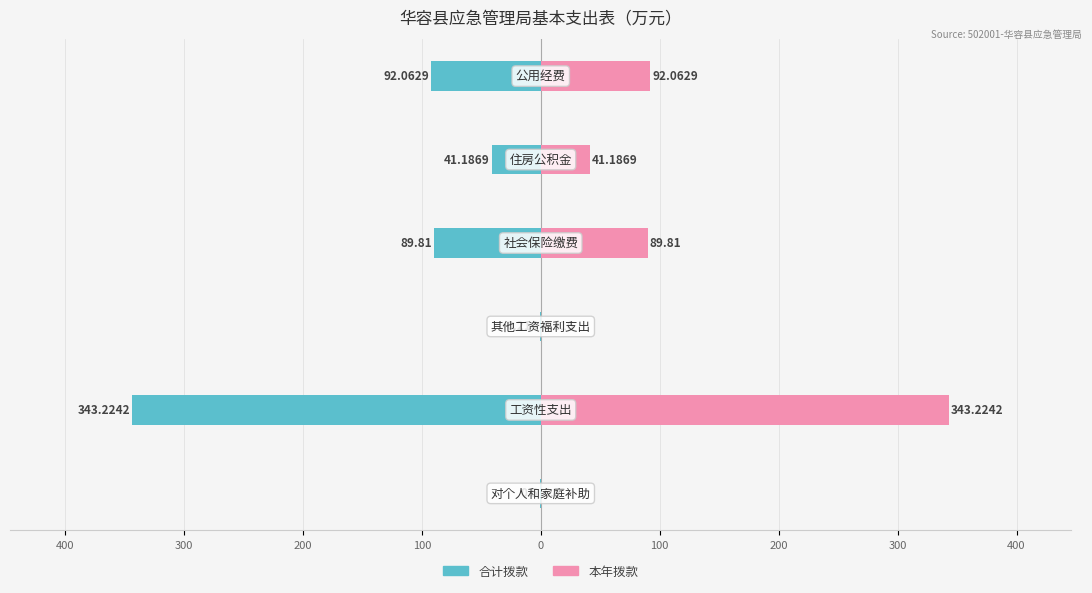

Which series changed the most between 500 and 300?

合计拨款